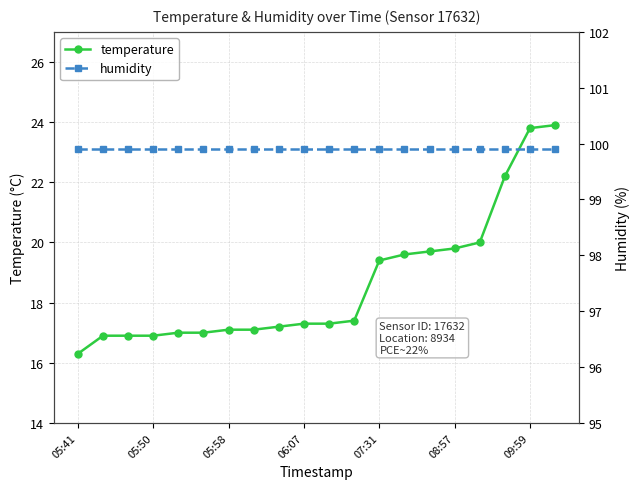

At how many categories does at least one series exceed 73?

20